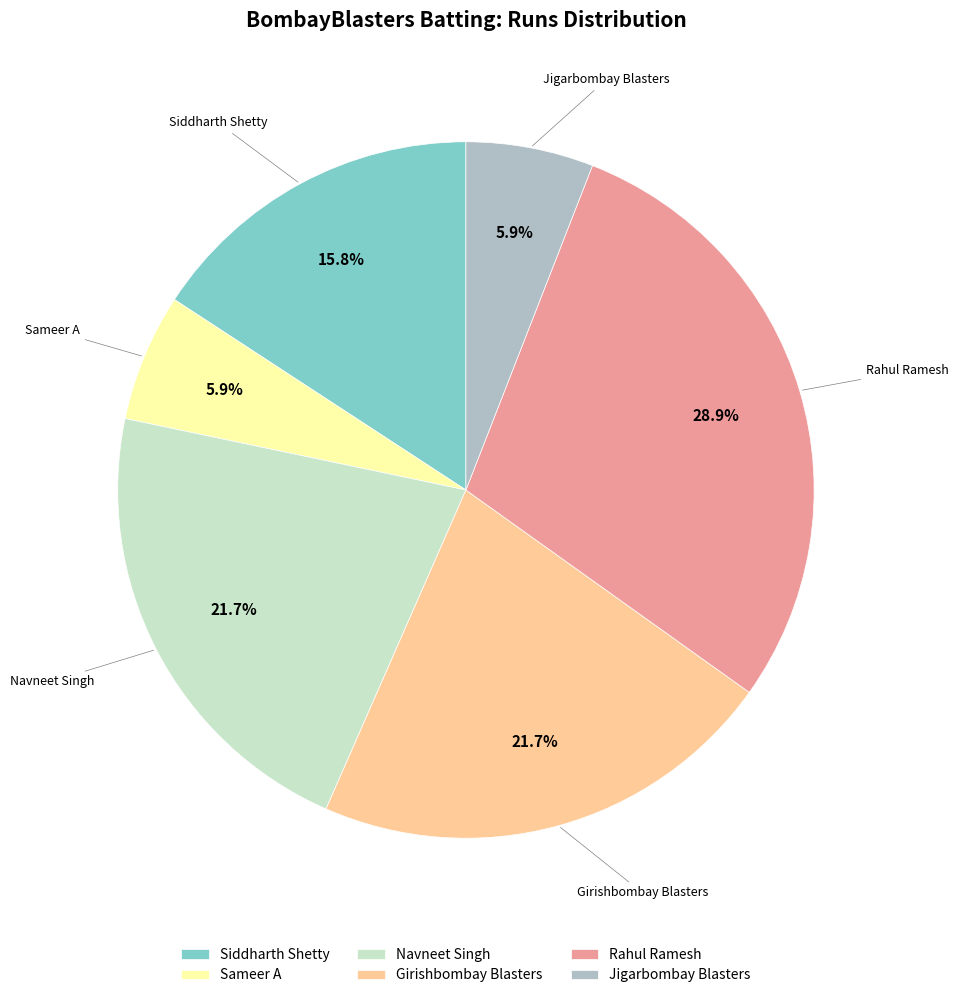

Is Siddharth Shetty the majority of the pie?

No